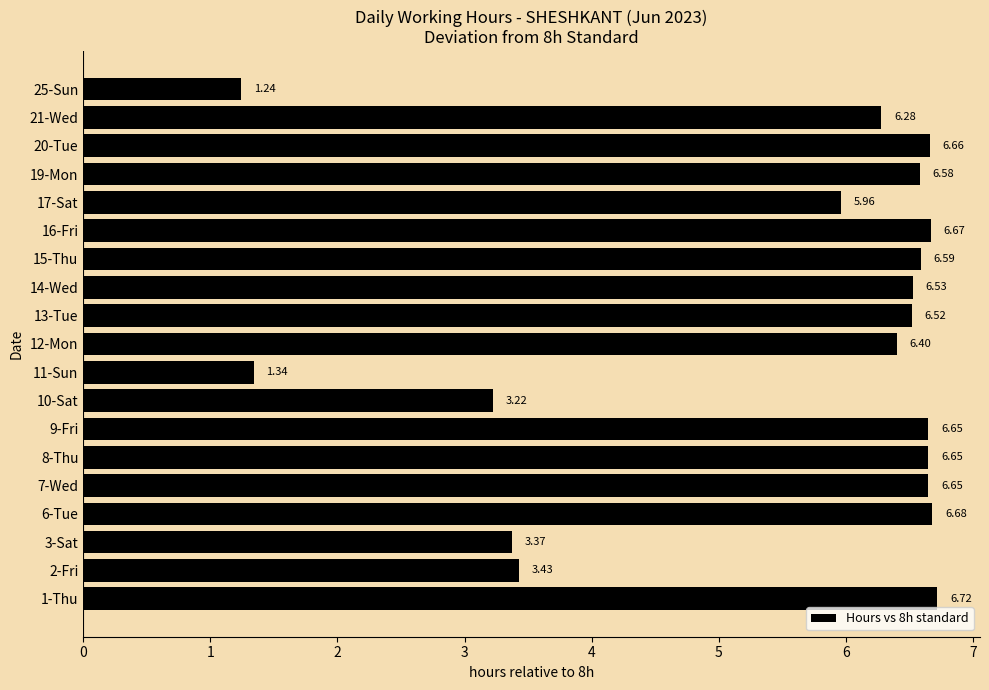

What is the sum of all values?

104.1